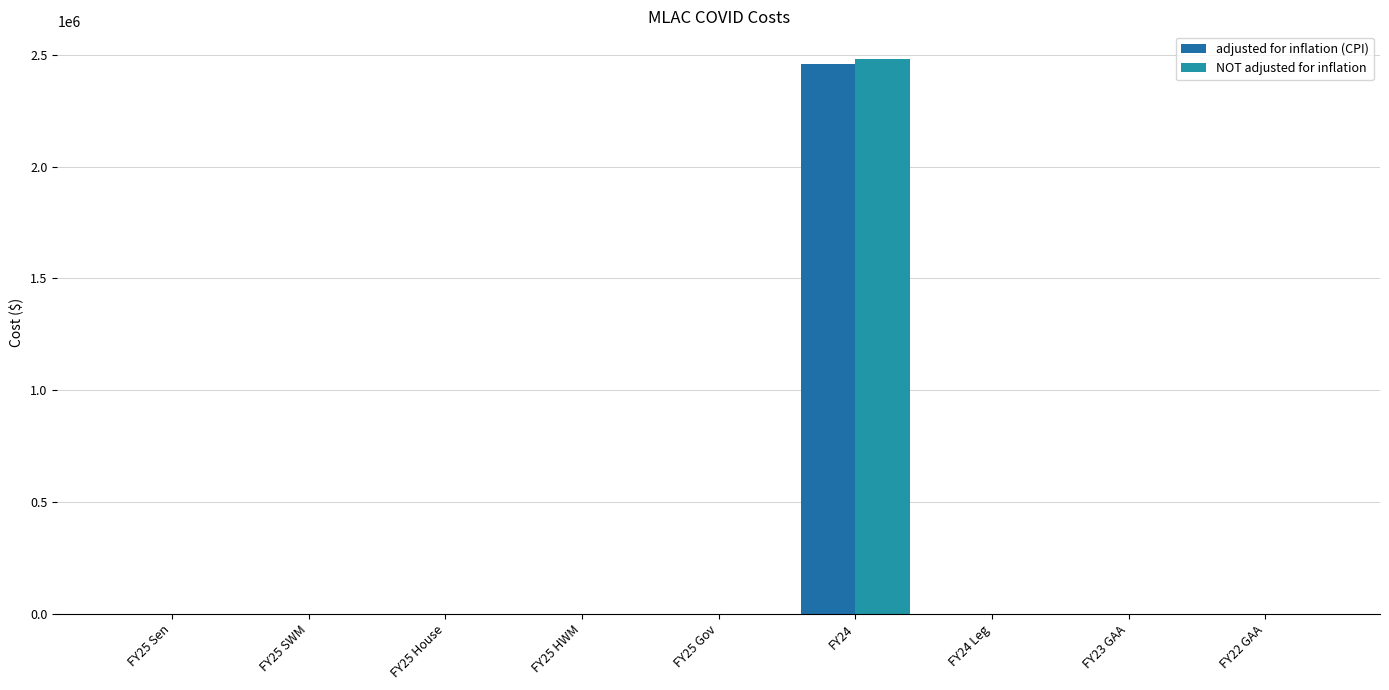

The NOT adjusted for inflation series shows 833584 at FY23 GAA. True or false?

False